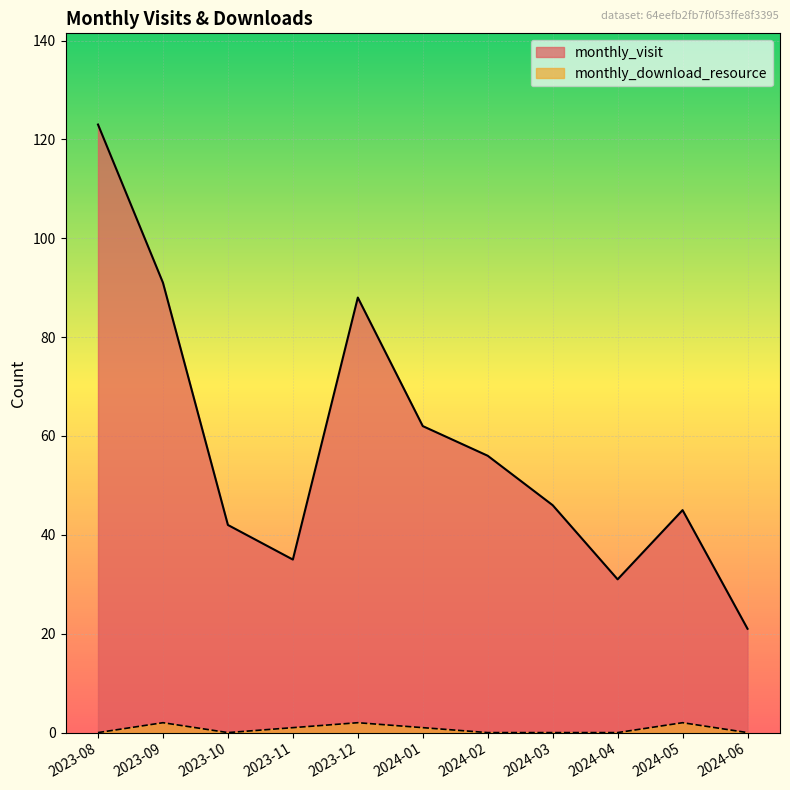

What is the value of the monthly_visit point at the 1st from the left?

123